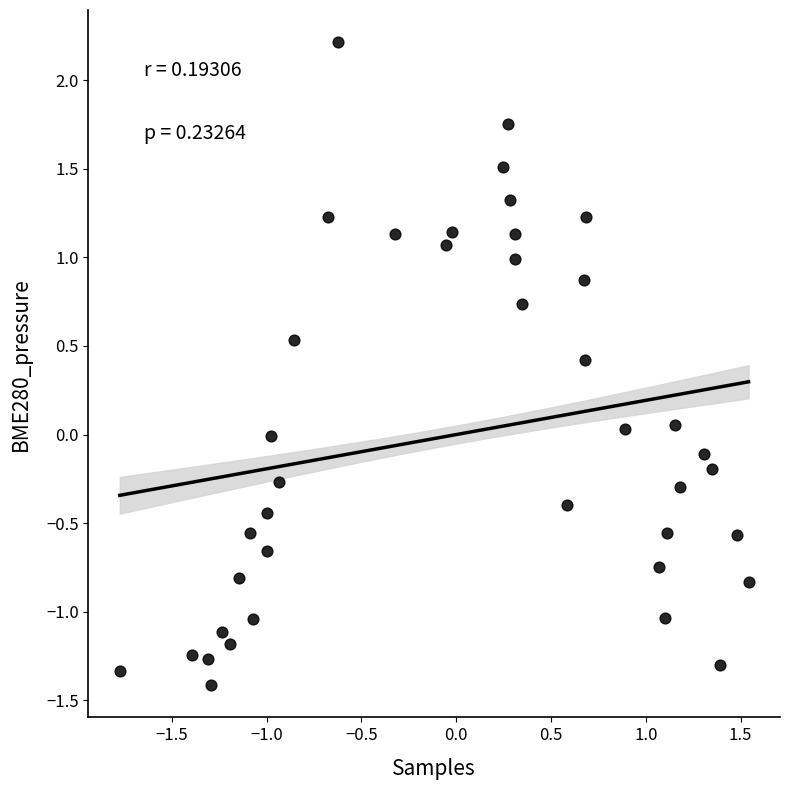

What is the range of X values (max minus min)?

3.3